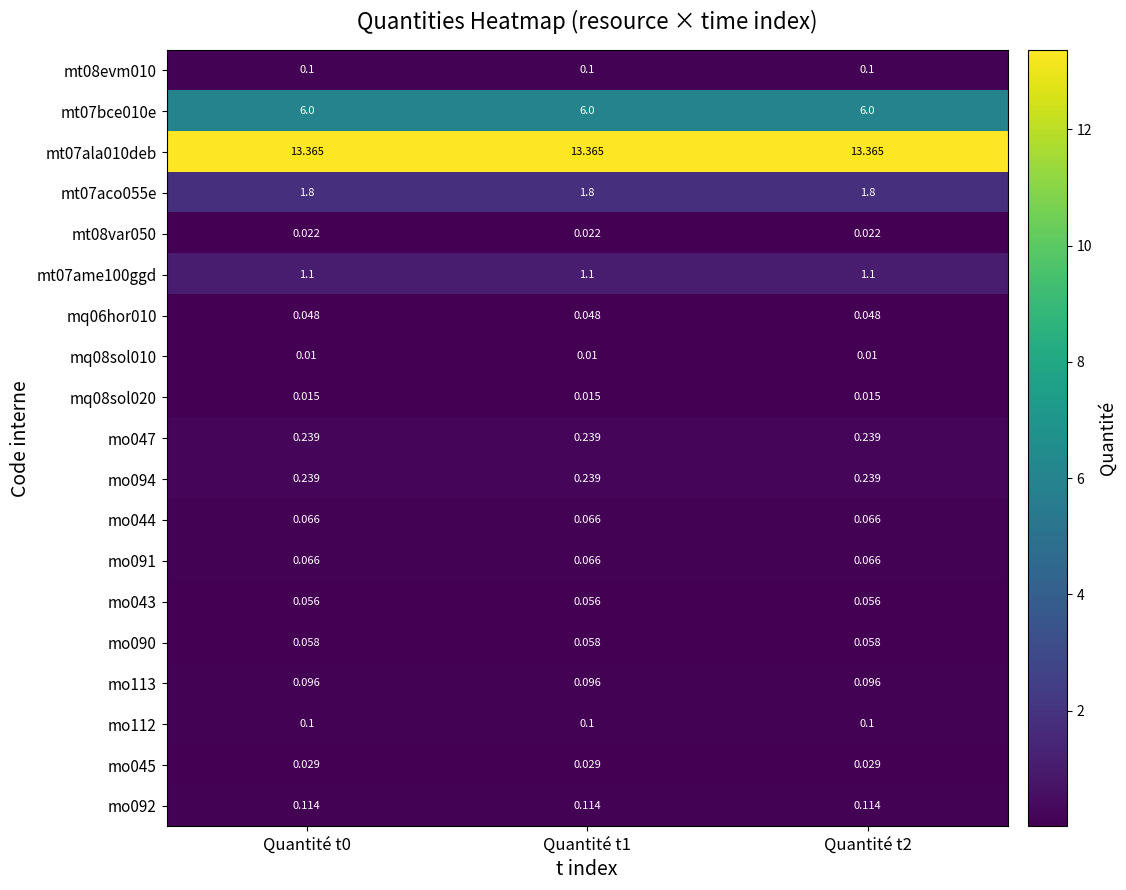

Is the value of mo045 at Quantité t2 greater than the value of mt08evm010 at Quantité t1?

No